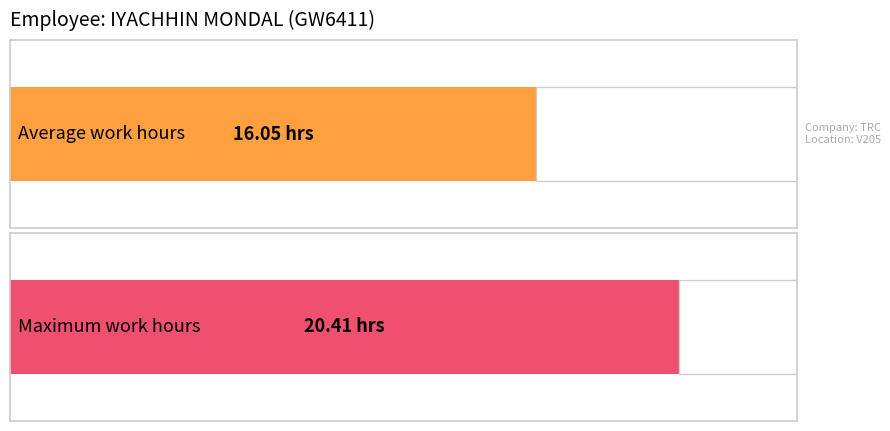

What is the greatest value displayed?

20.4